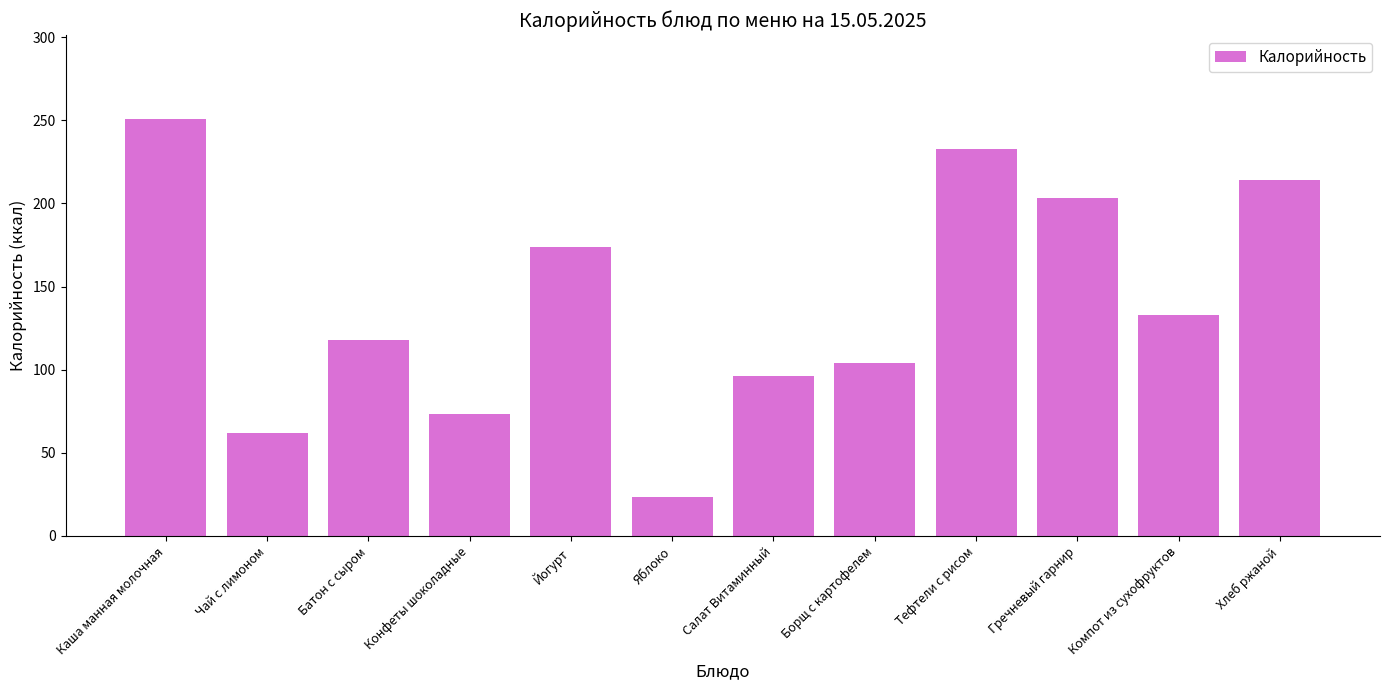

What is the approximate value at Тефтели с рисом?

233.0